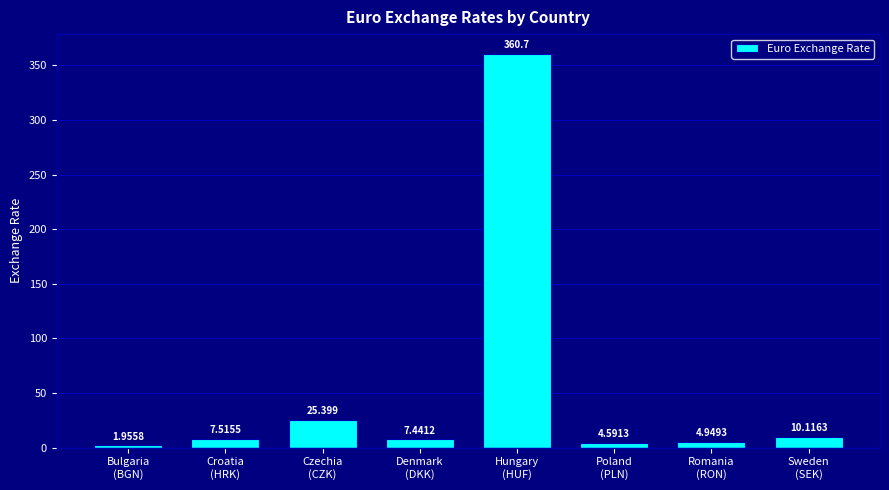

Where does the data first go above 7?

Croatia
(HRK)